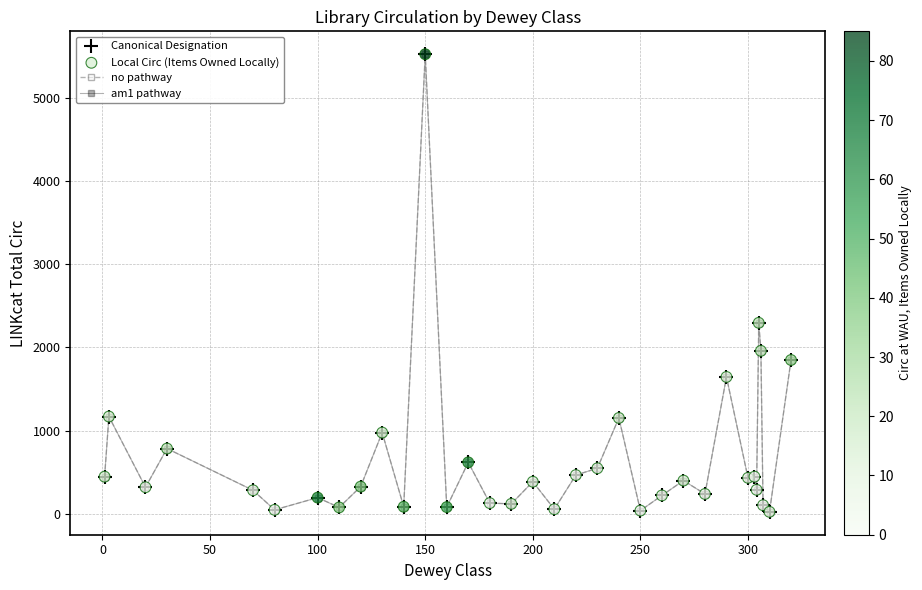

Is this an area chart (filled region under the line)?

No